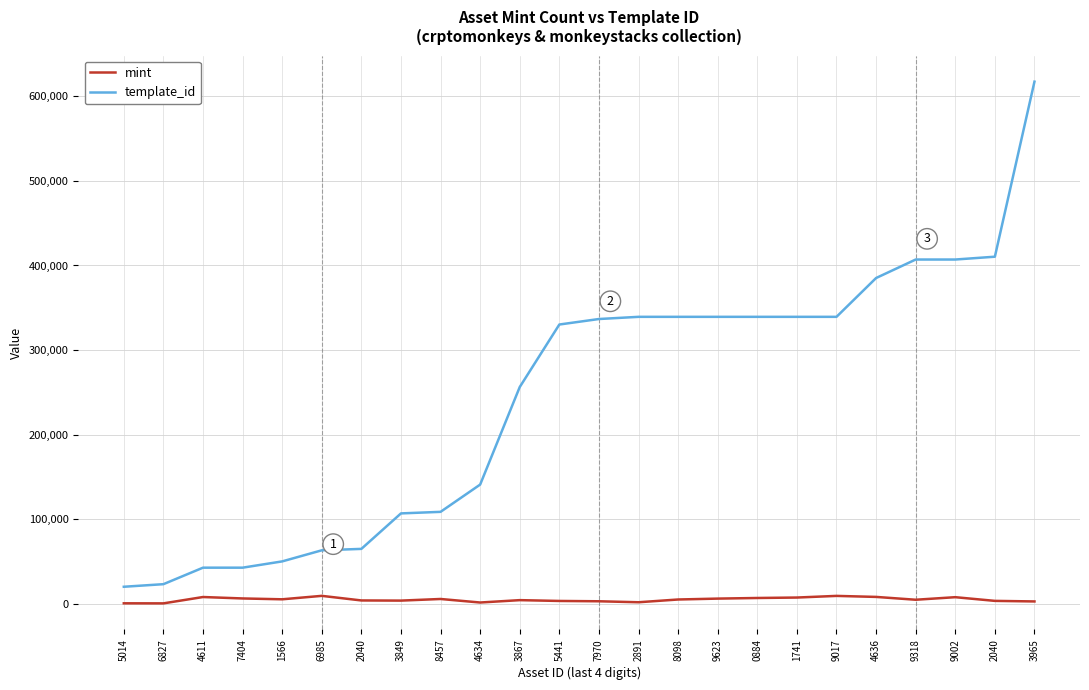

How many lines are shown in the chart?

2